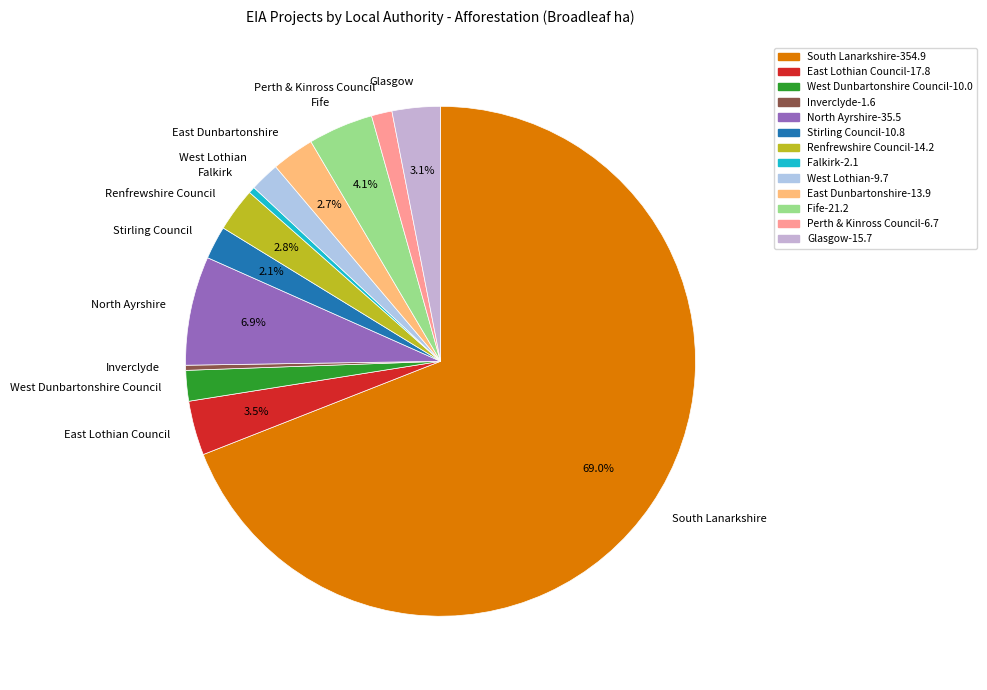

Do South Lanarkshire and Falkirk together represent more than half of the pie?

Yes